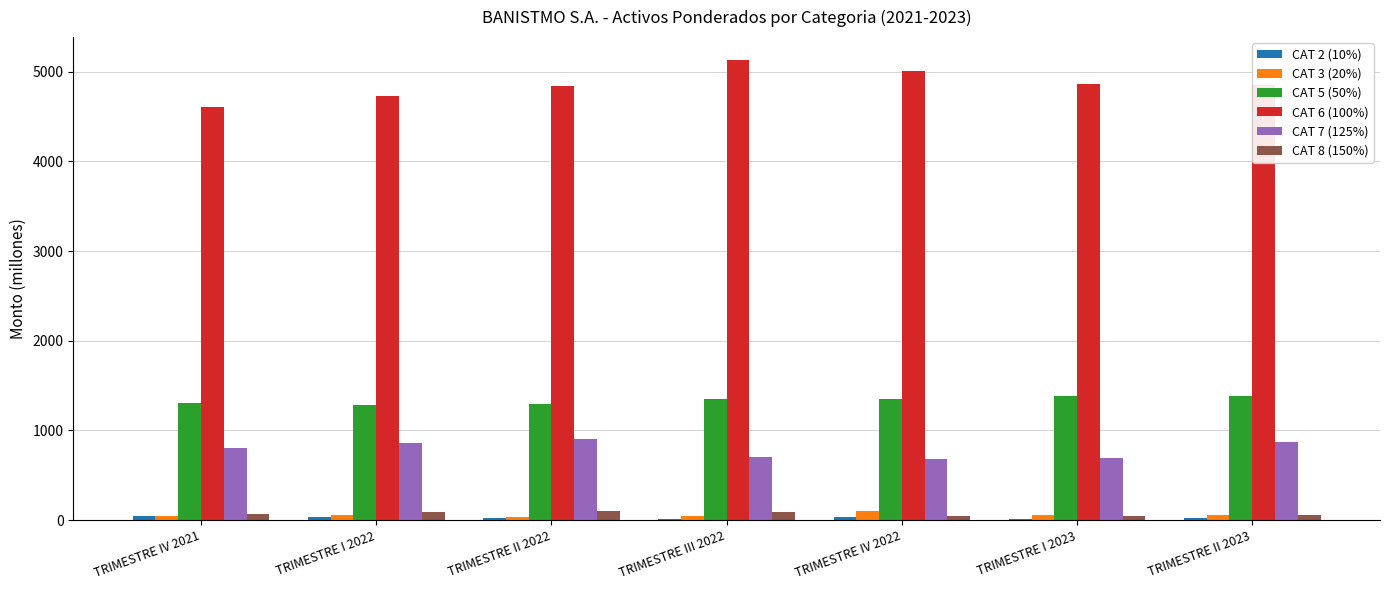

What is the sum of all CAT 3 (20%) values?

397.4